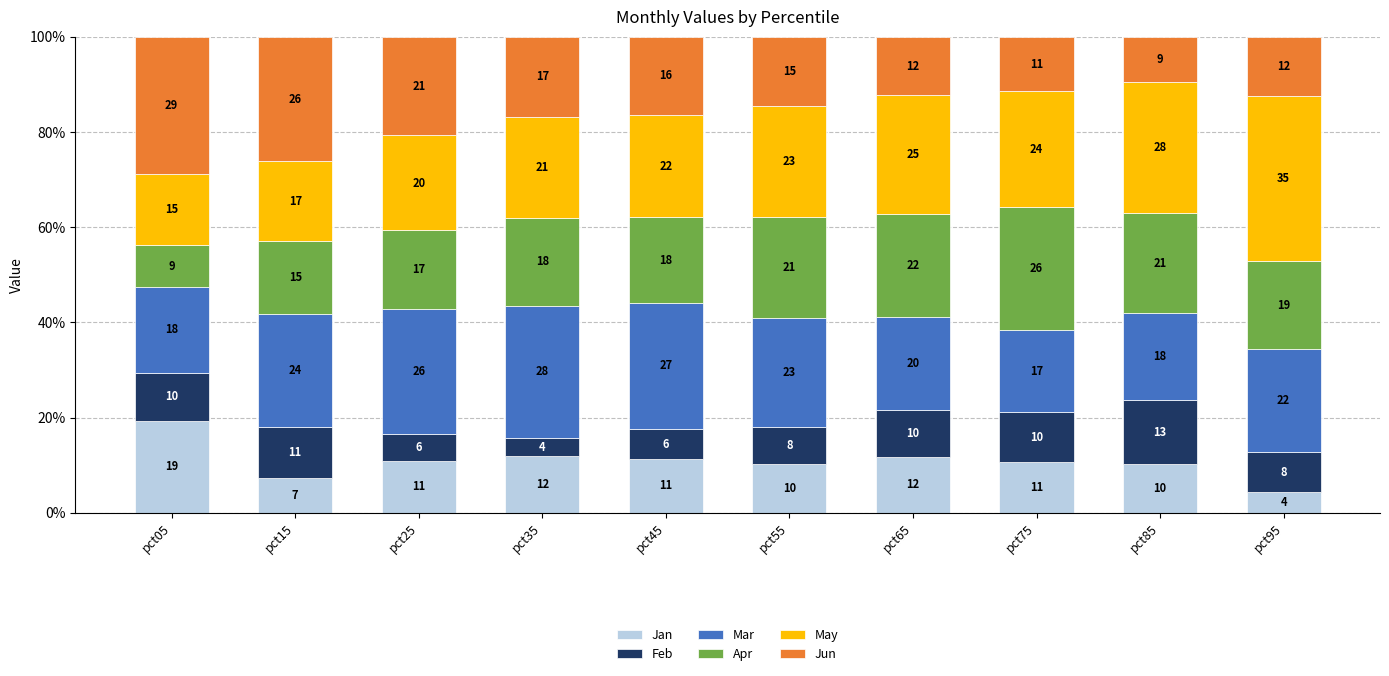

What is the difference between the maximum and second lowest values in the Feb series?

7.9